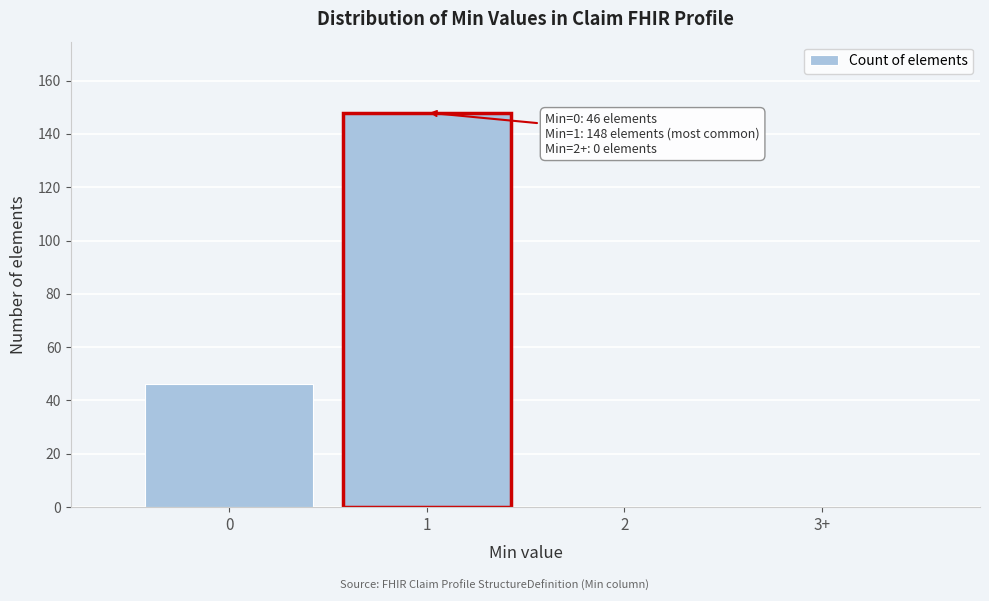

Reading right to left, list all the values displayed in this chart.

3+=0	2=0	1=148	0=46